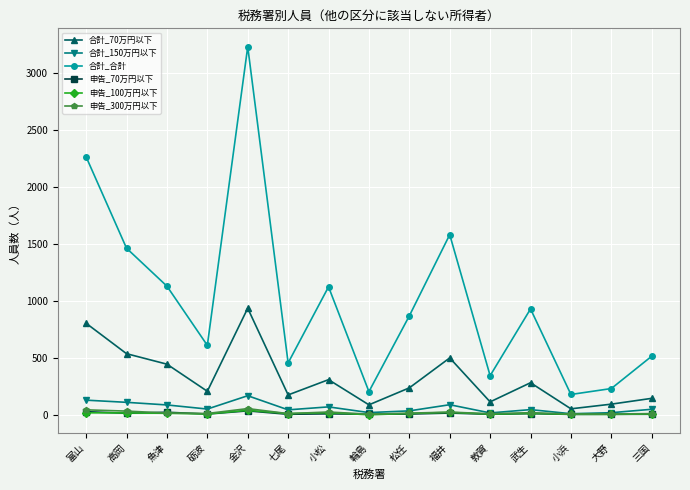

What is the minimum value for 合計_150万円以下?

10